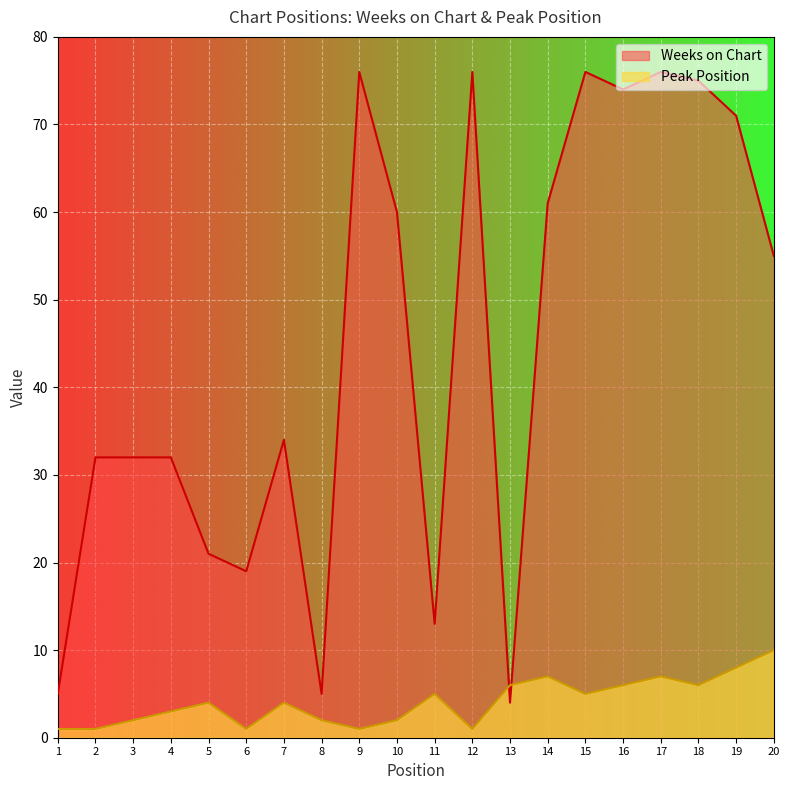

True or false: Peak Position and Weeks on Chart cross at least once.

True